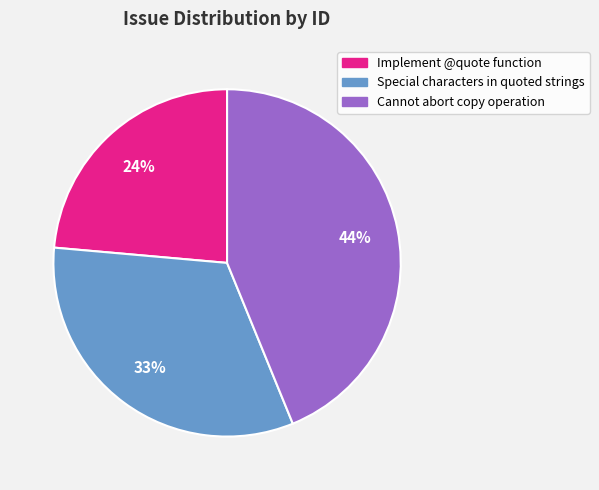

To the nearest percent, what is the difference between the largest and smallest slice percentages?

20%